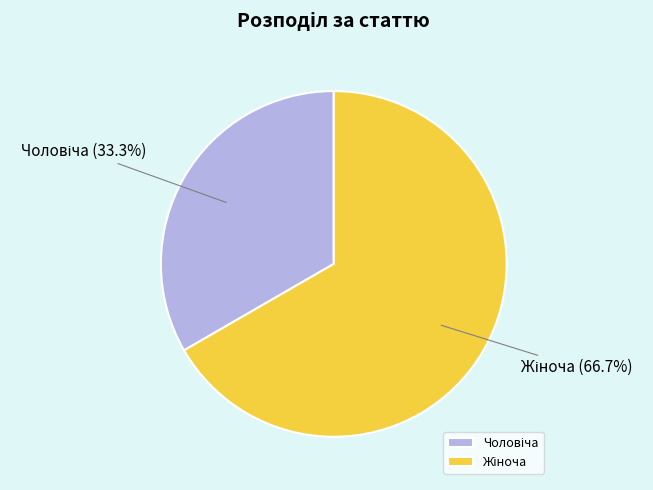

Is there a majority slice in this chart?

Yes